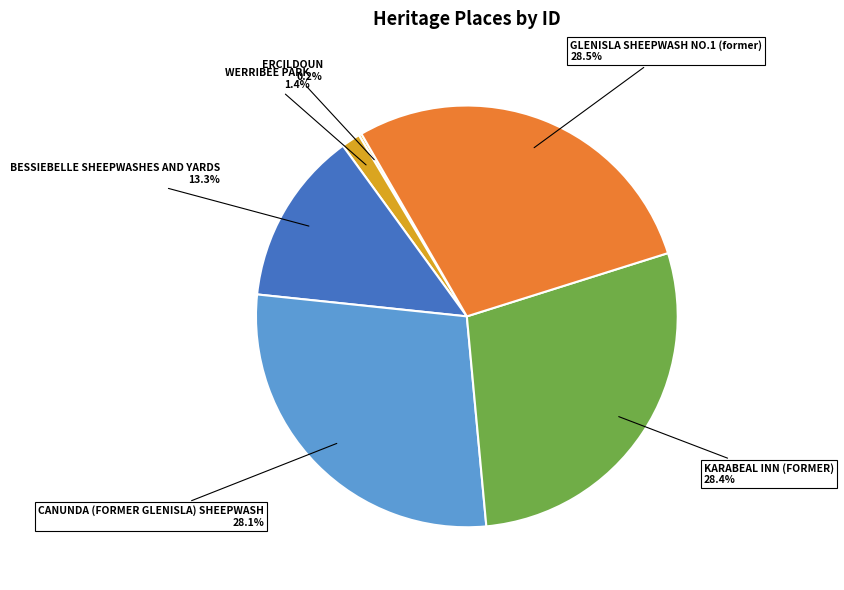

What percentage is NOT represented by KARABEAL INN (FORMER)?

71.6%